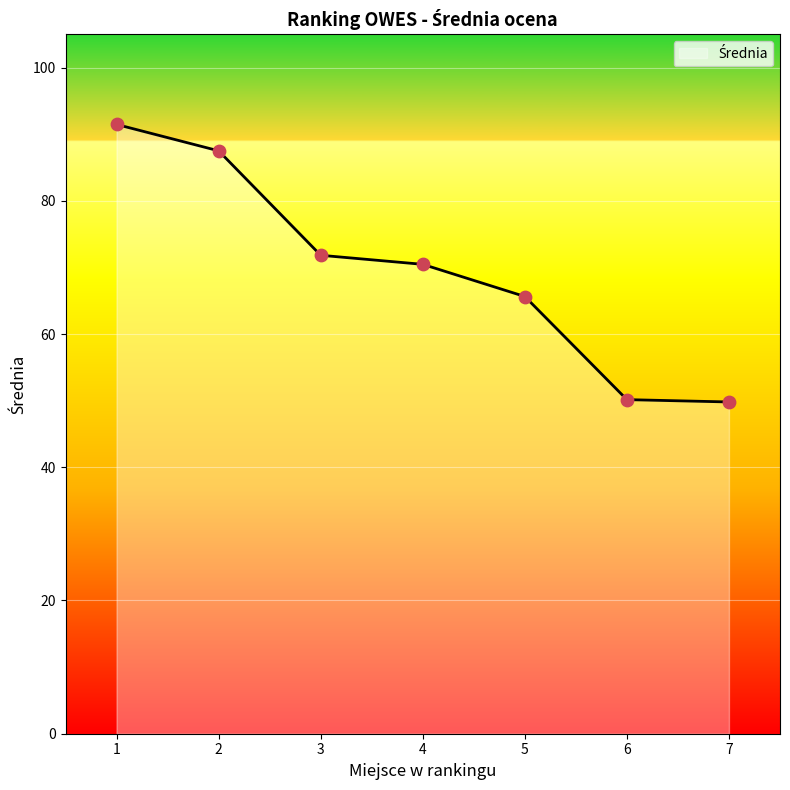

Approximately how many times larger is the value at 6 compared to 4?

0.7